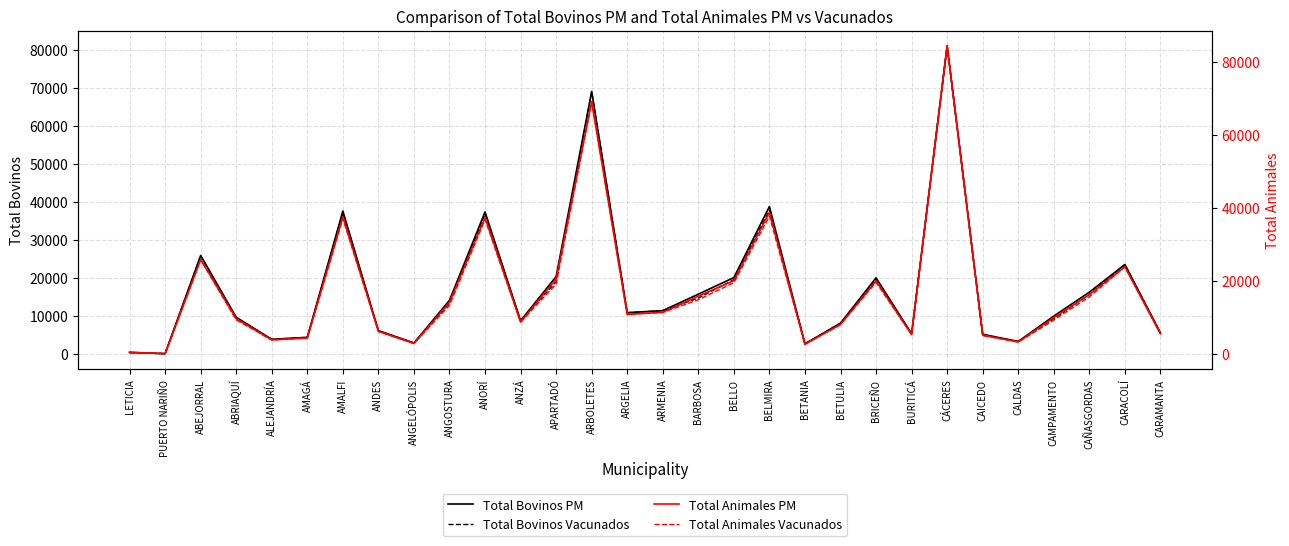

What value does the Total Animales Vacunados series have at ANDES?

6177